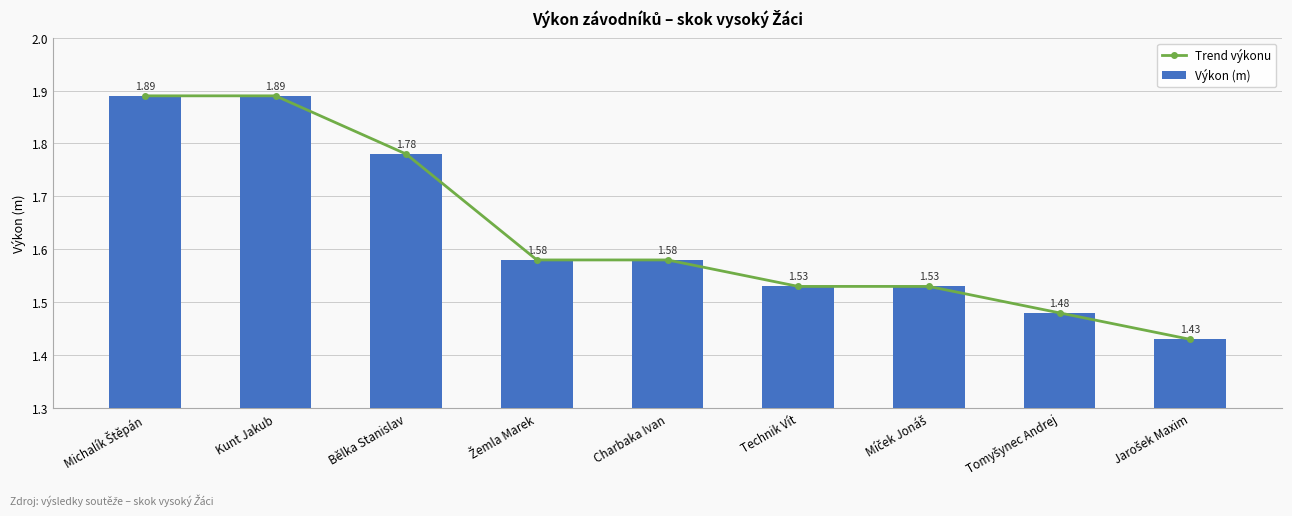

What is the minimum value shown in the chart?

1.4